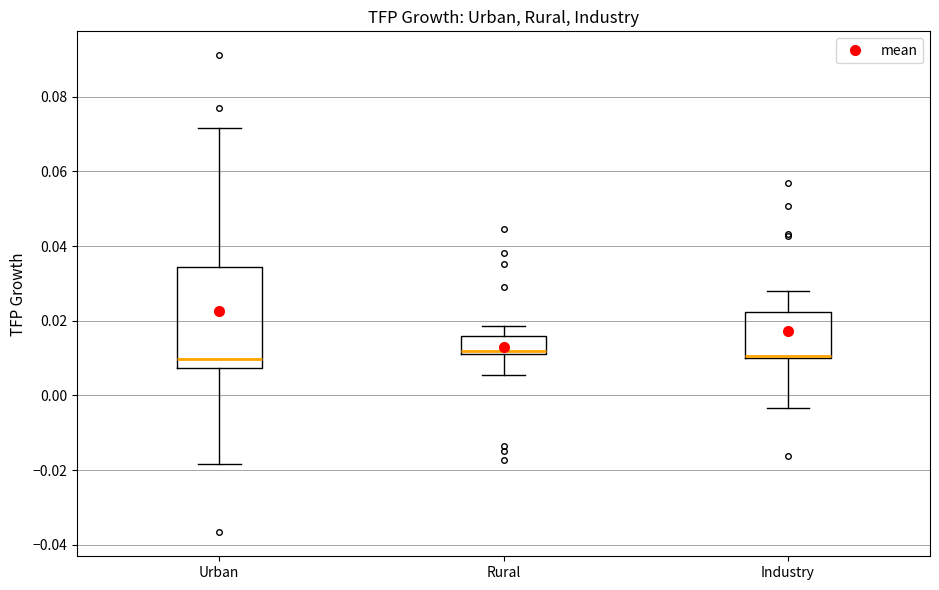

Reading left to right, transcribe this box plot: for each box, give where its median line is, the range the box spans, and where its two whiskers end, as read against the y-axis. The values are not printed on the chart, so give them approximately, as read against the axis.

Urban: median 0.010, box 0.008 to 0.034, whiskers -0.018 to 0.072
Rural: median 0.012 (just above the box's lower edge), box 0.012 to 0.016, whiskers 0.006 to 0.018
Industry: median 0.010 (just above the box's lower edge), box 0.010 to 0.022, whiskers -0.004 to 0.028